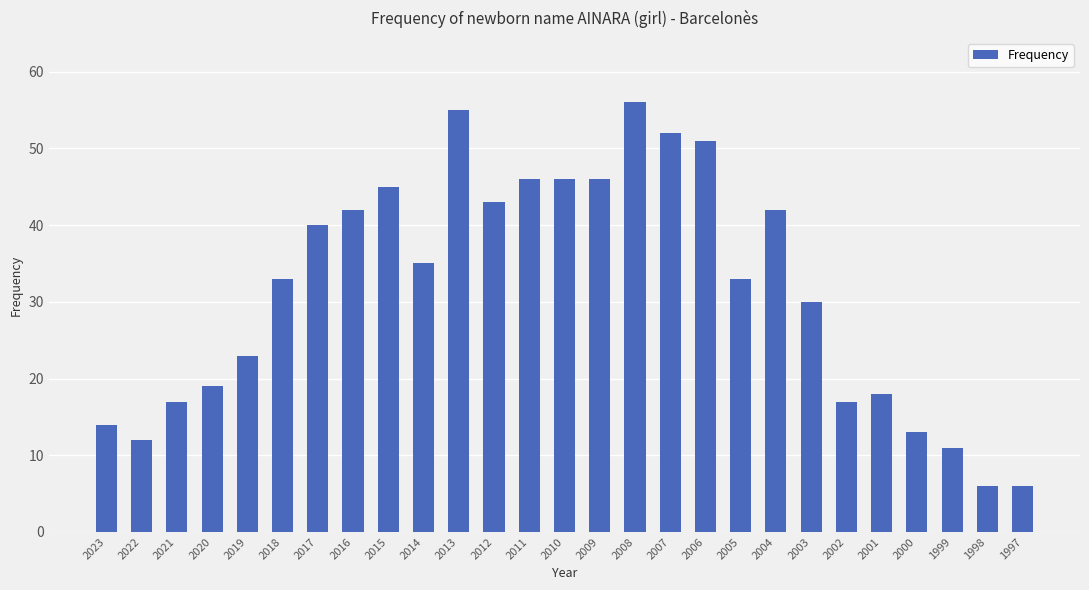

Between 2011 and 2002, which is larger?

2011